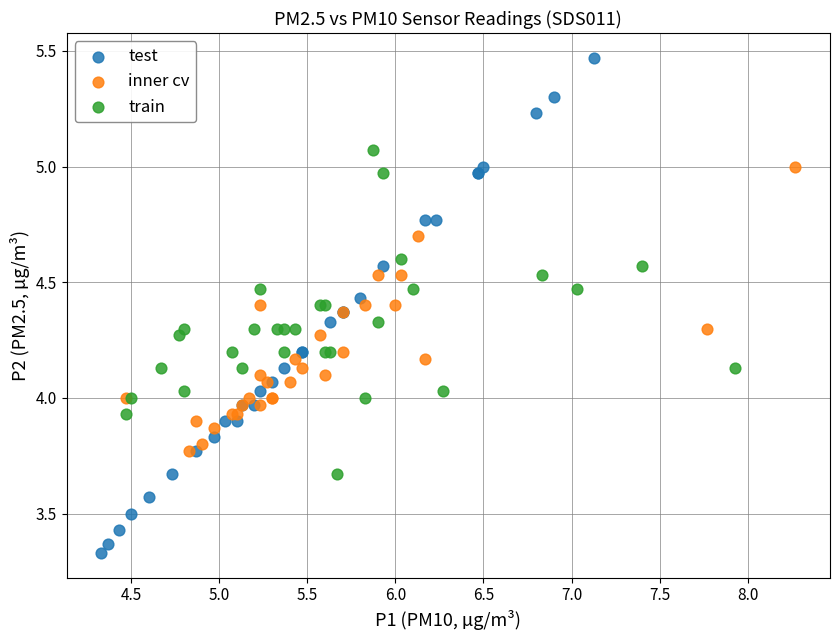

Which series reaches the maximum Y coordinate?

test